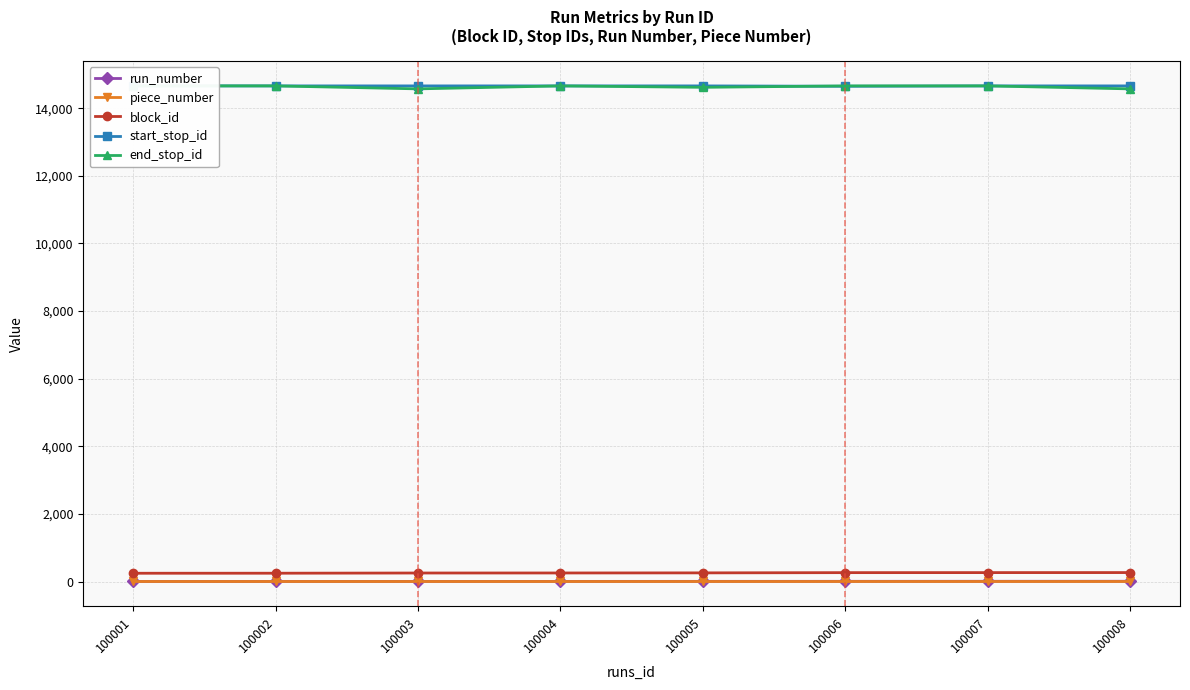

What value does the block_id series have at 100005, to the nearest 5?

255